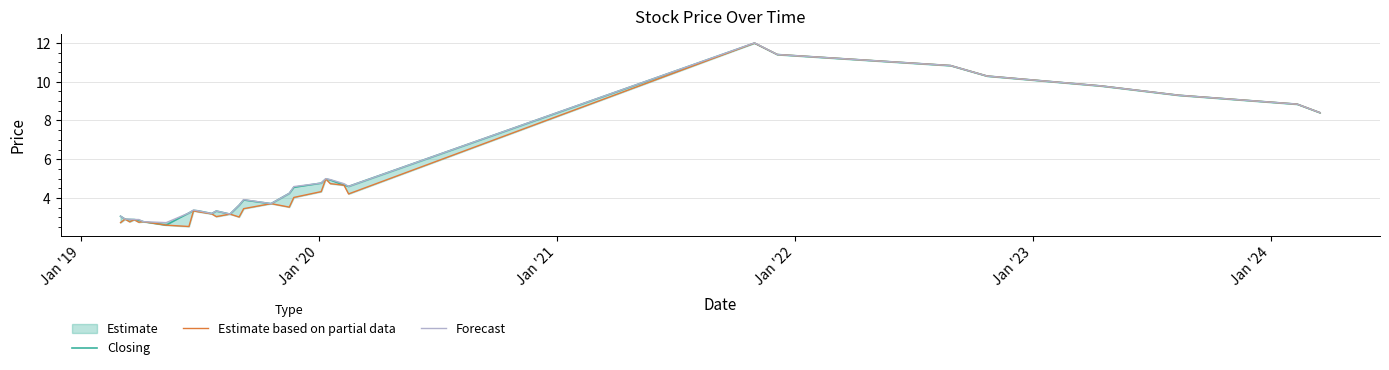

What is the highest value of the Closing series?

12.0